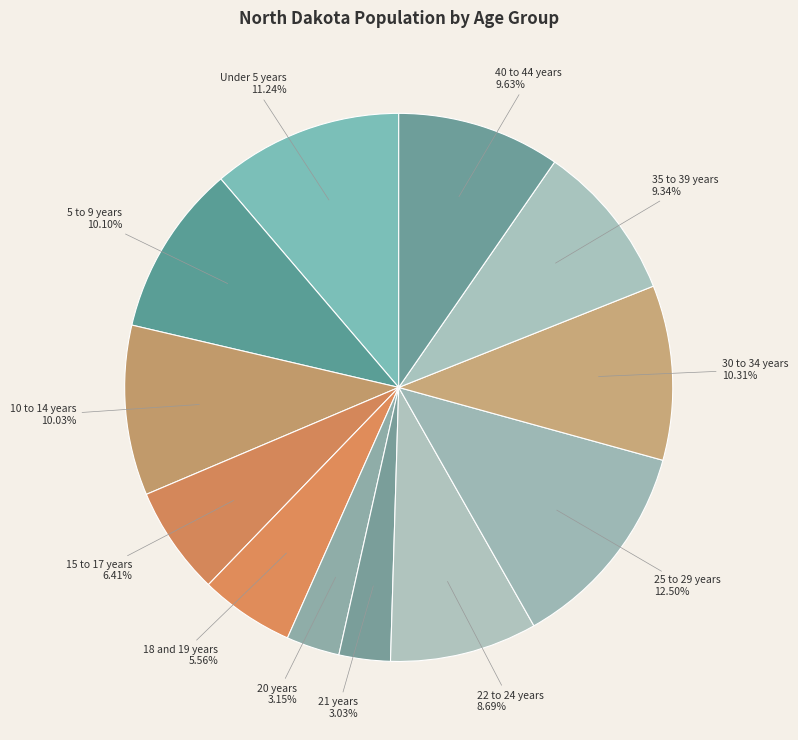

To the nearest percent, what portion does 40 to 44 years represent?

10%